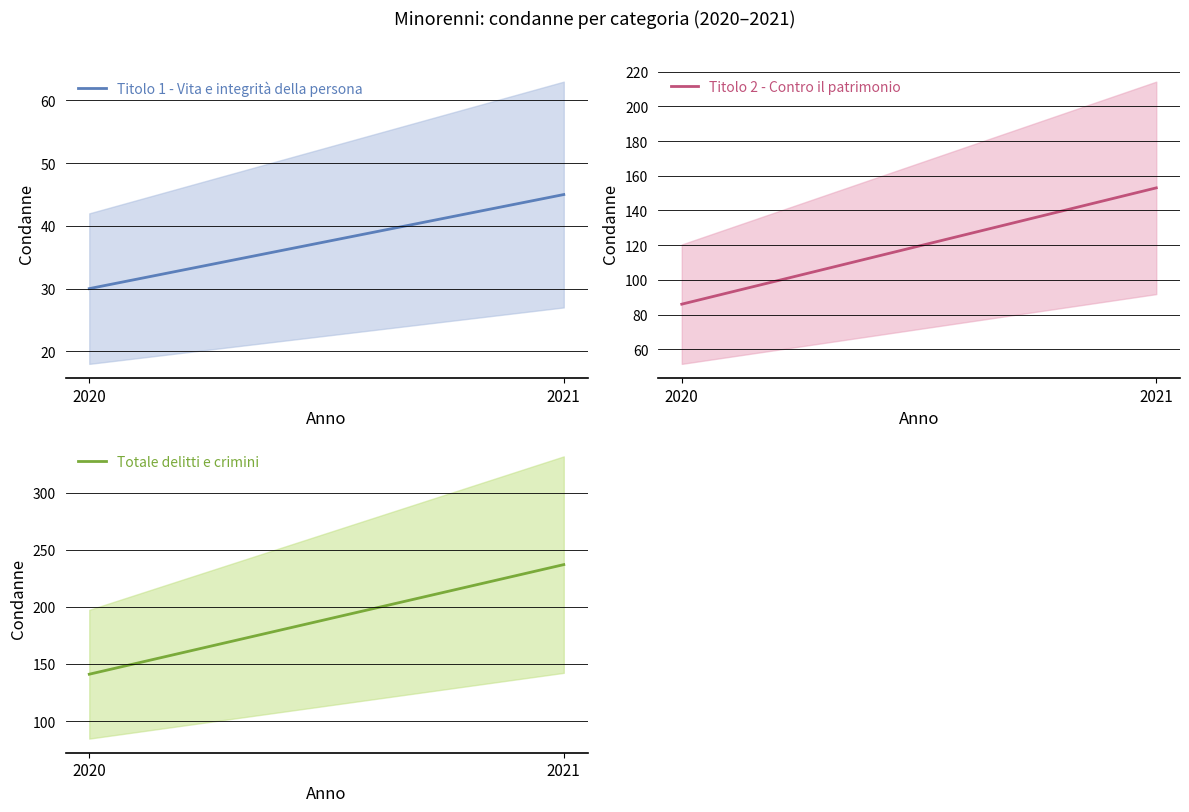

Between 2021 and 2020, which is larger?

2021